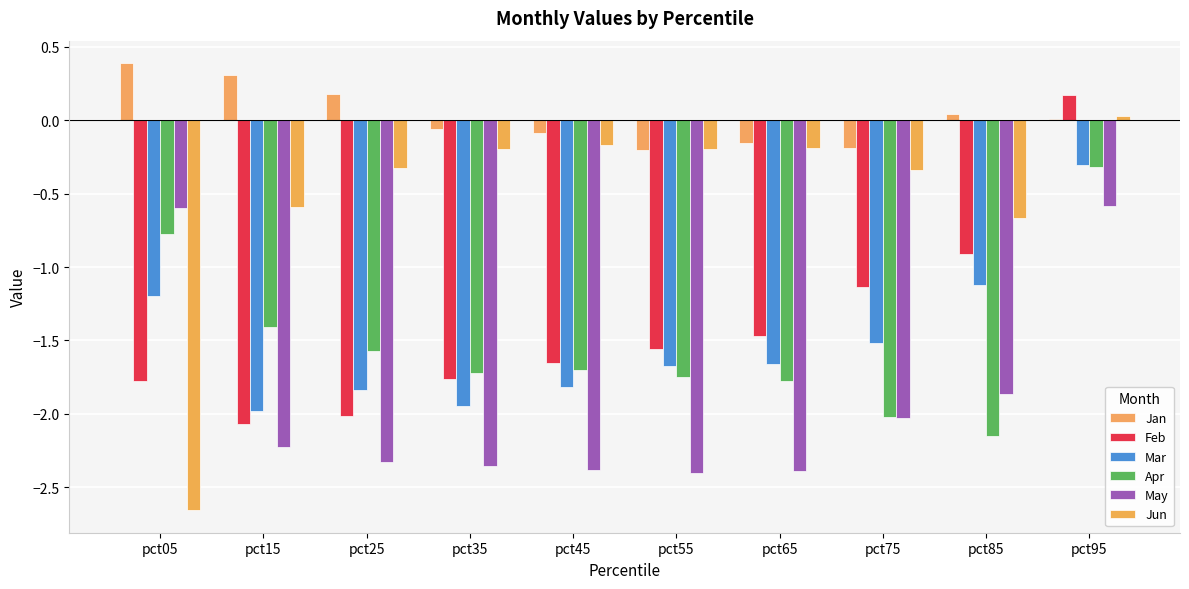

How many groups of bars are there?

10